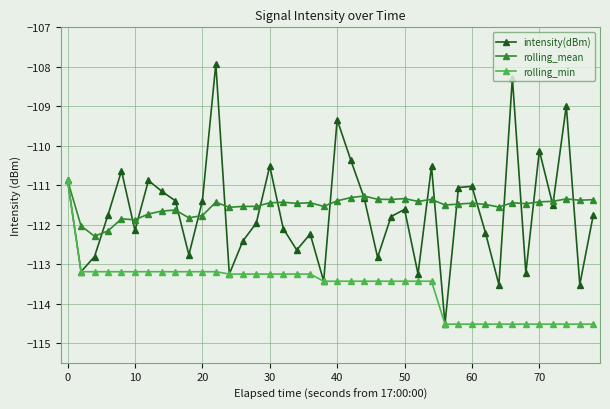

How many interior local peaks does the intensity(dBm) series have?

12